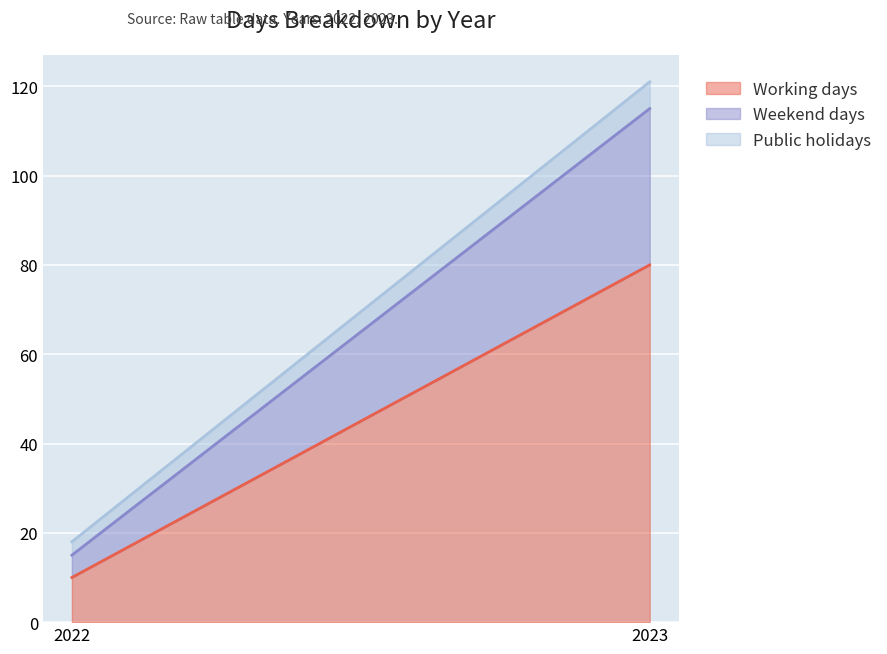

What are all the series names shown in the legend?

Working days, Weekend days, Public holidays